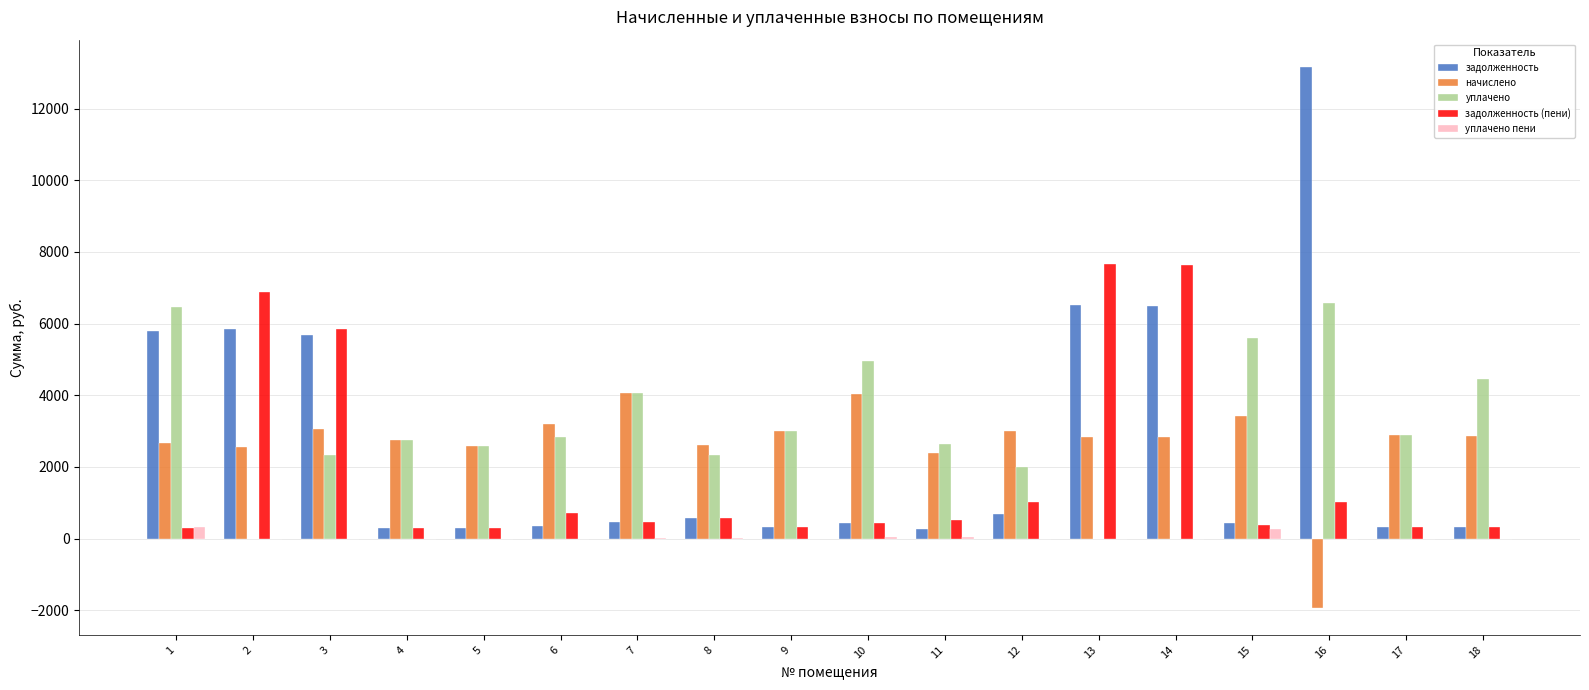

Is it true that задолженность (пени) equals 322.2 at 17?

True